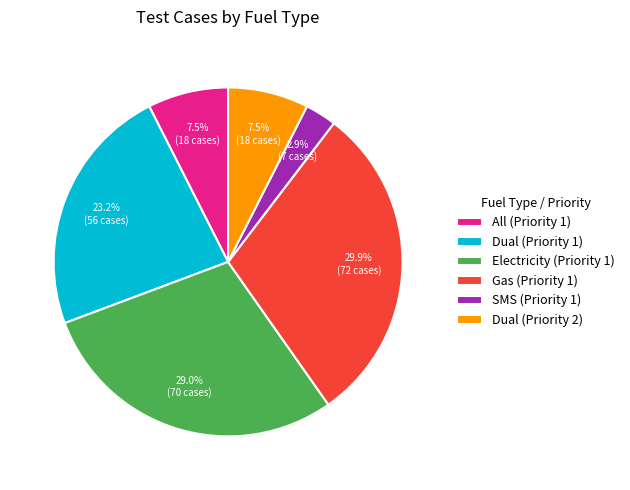

To the nearest percent, what is the combined percentage of All (Priority 1) and Dual (Priority 2)?

15%